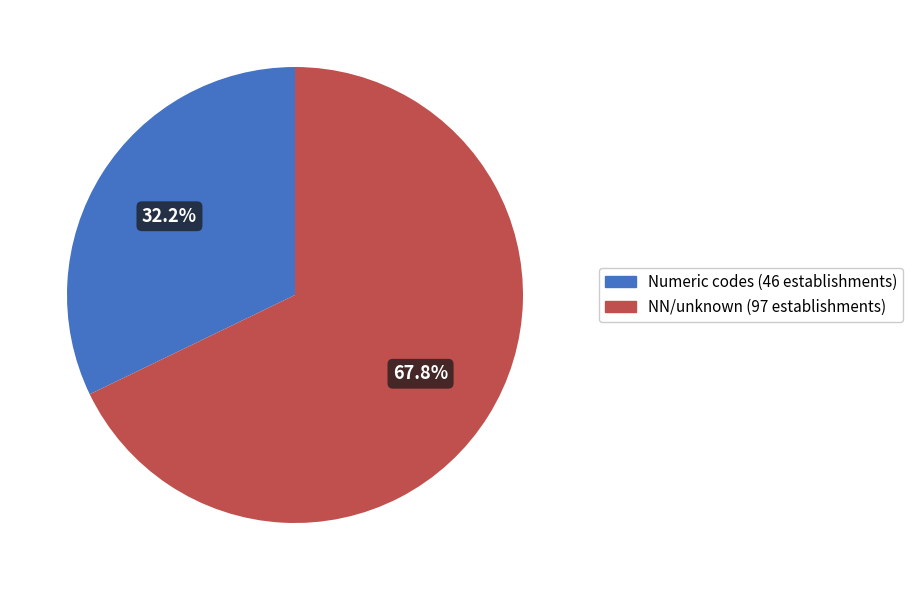

Is there any slice that represents more than half of the pie?

Yes